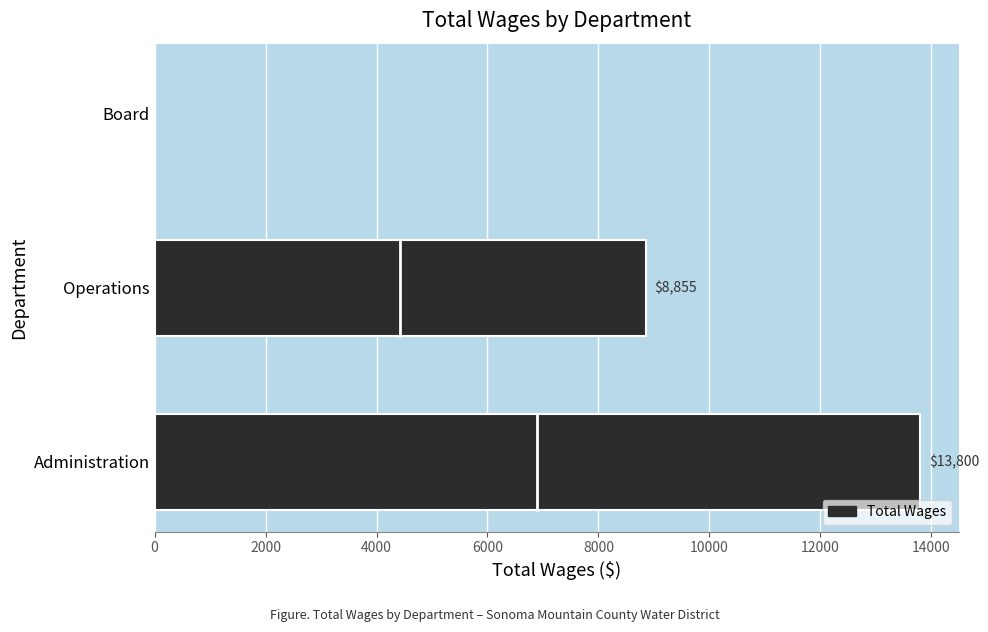

How many values are above zero?

2